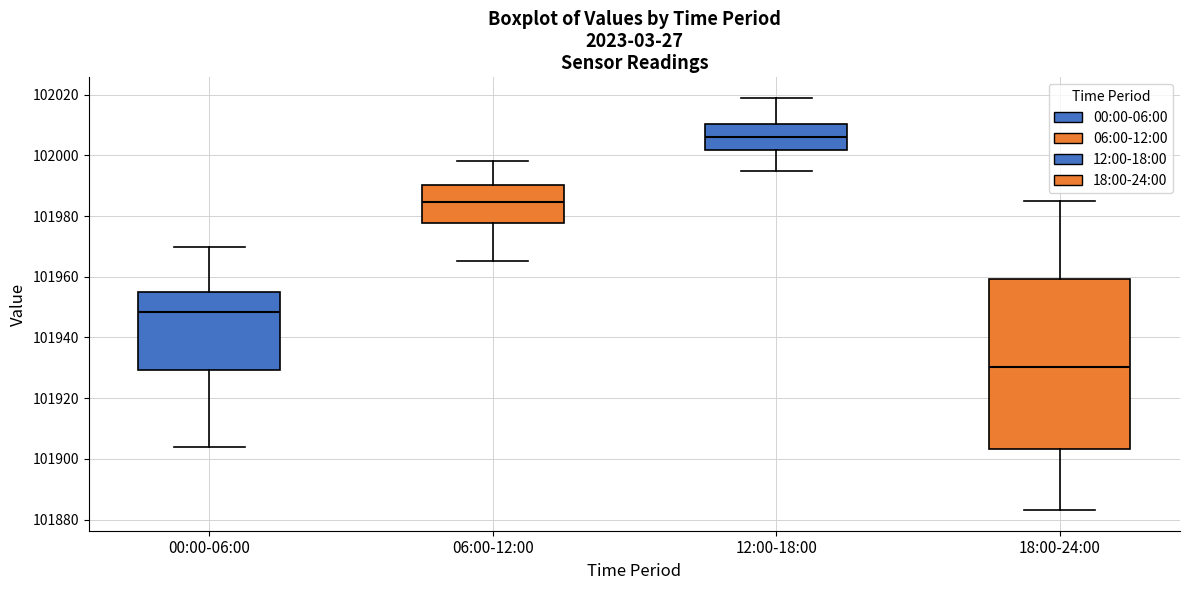

Reading left to right, transcribe this box plot: for each box, give where its median line is, the range the box spans, and where its two whiskers end, as read against the y-axis. The values are not printed on the chart, so give them approximately, as read against the axis.

00:00-06:00: median 101948, box 101930 to 101954, whiskers 101904 to 101970
06:00-12:00: median 101984, box 101978 to 101990, whiskers 101966 to 101998
12:00-18:00: median 102006, box 102002 to 102010, whiskers 101996 to 102018
18:00-24:00: median 101930, box 101904 to 101960, whiskers 101884 to 101986